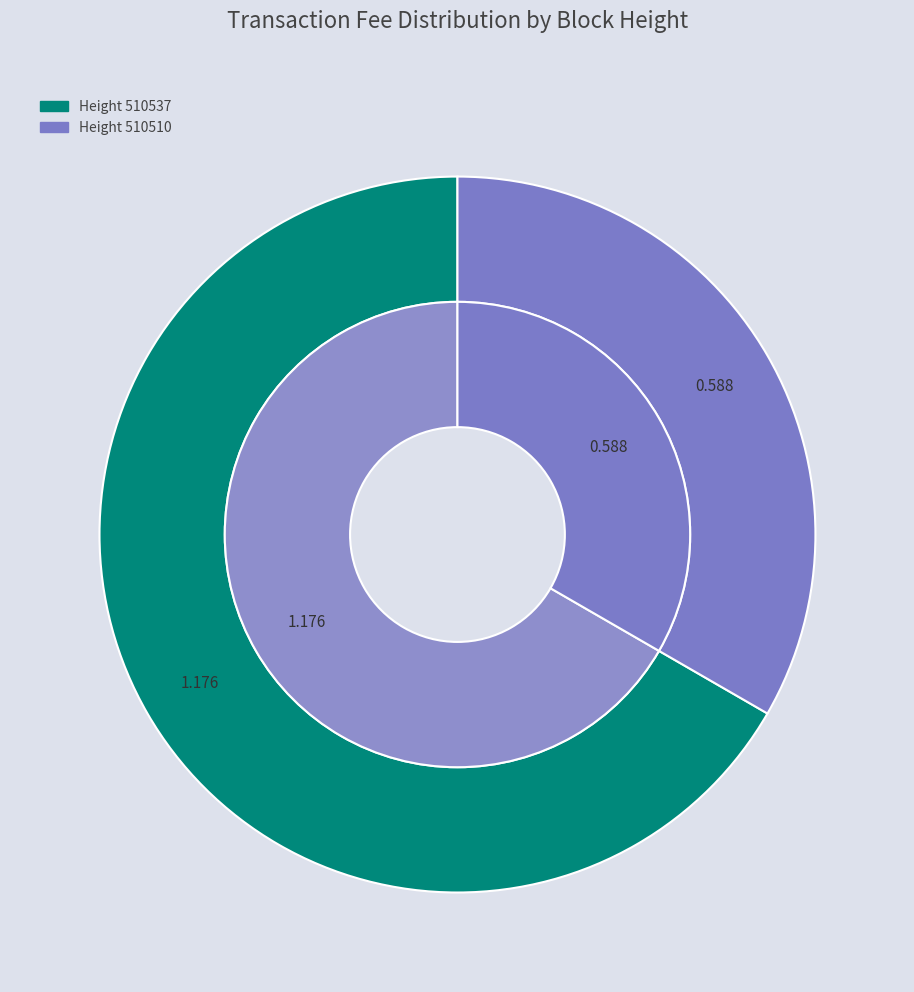

Do 510510 and 510537 together represent more than half of the pie?

Yes